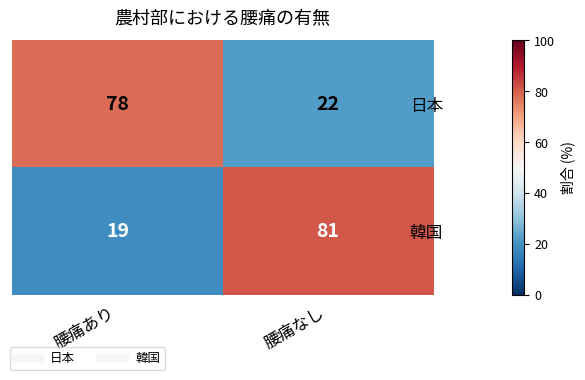

Reading right to left, extract all data points from this chart.

日本: 腰痛なし=22	腰痛あり=78
韓国: 腰痛なし=81	腰痛あり=19